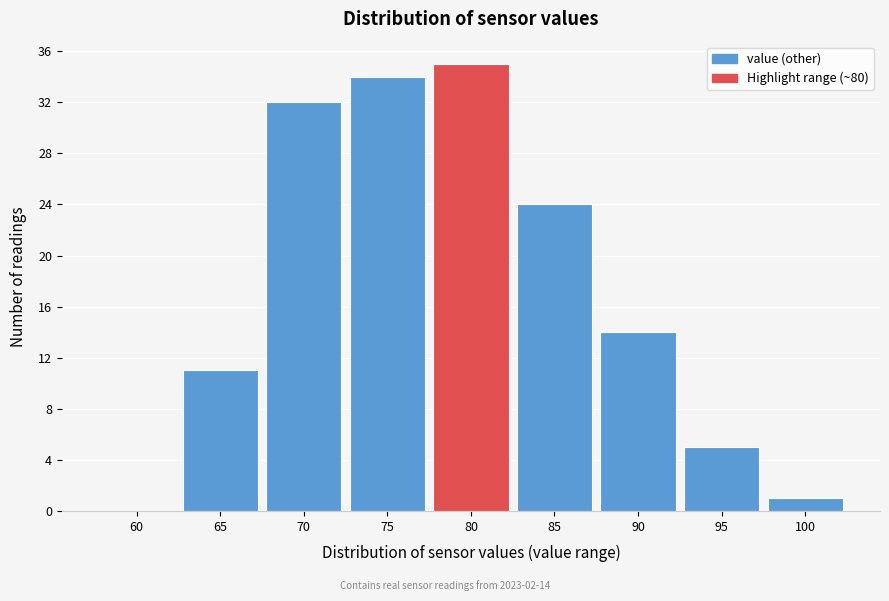

Reading right to left, what are all the values shown in this chart?

100=1	95=5	90=14	85=24	80=35	75=34	70=32	65=11	60=0